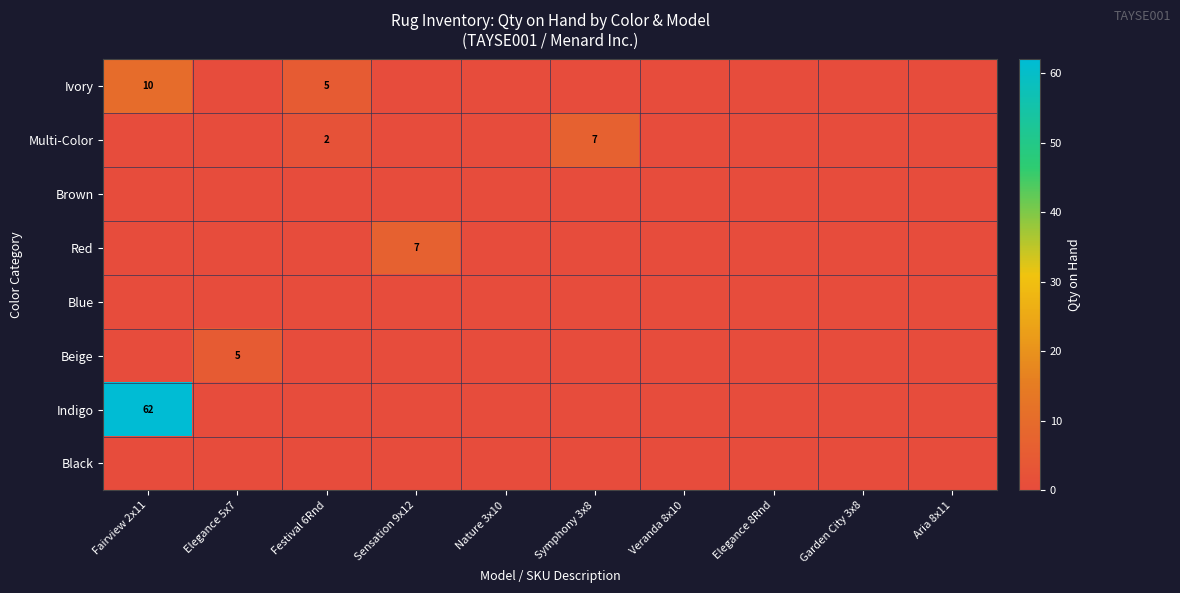

Rank the series by their maximum value, from lowest to highest.

Brown, Blue, Black, Beige, Multi-Color, Red, Ivory, Indigo